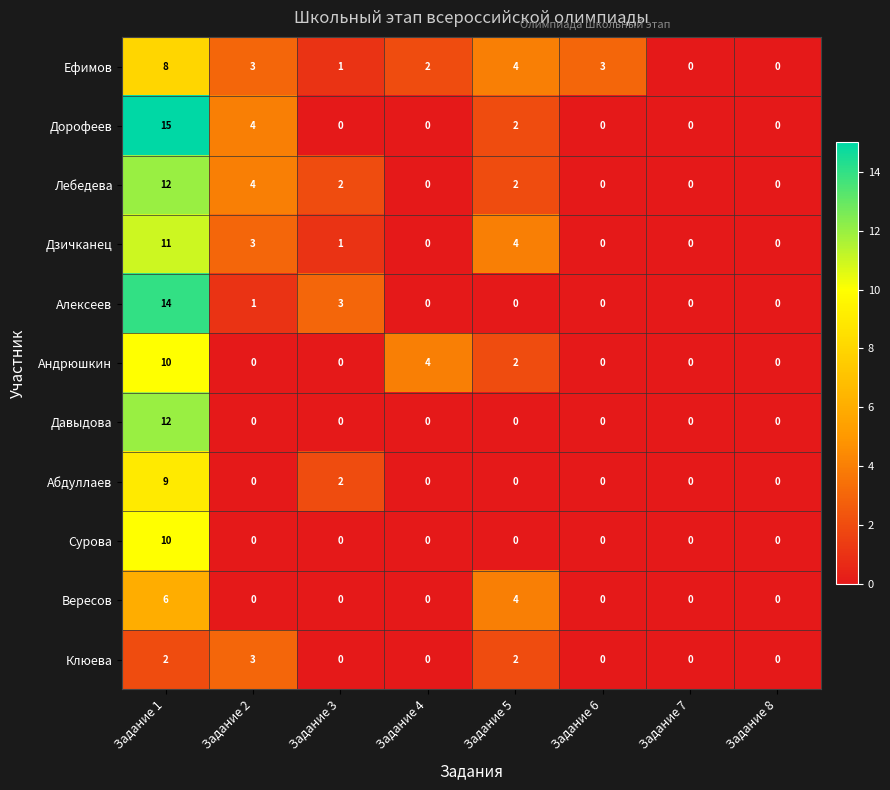

What is the difference between the highest and lowest values at Задание 1?

13